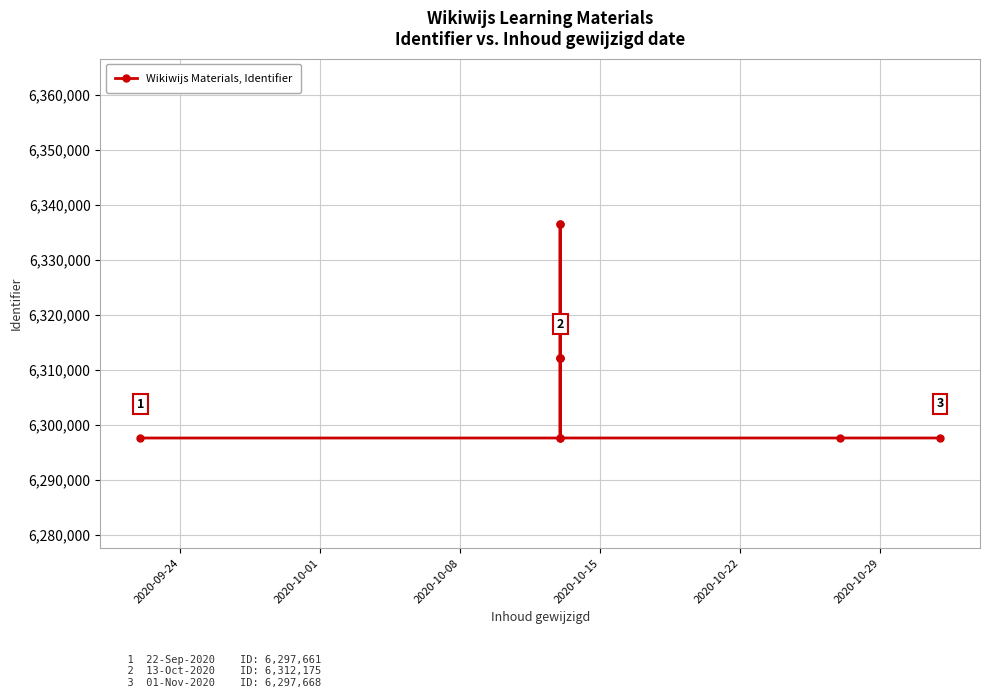

How many lines are shown in the chart?

1